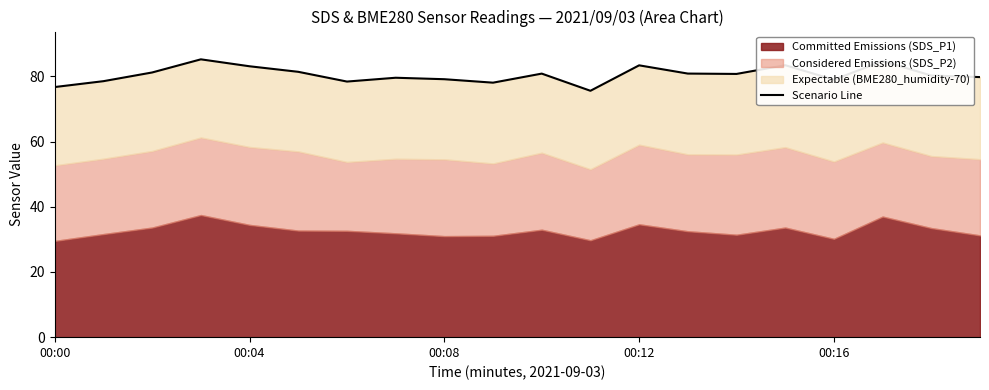

Between 6 and 9, which is larger?

6